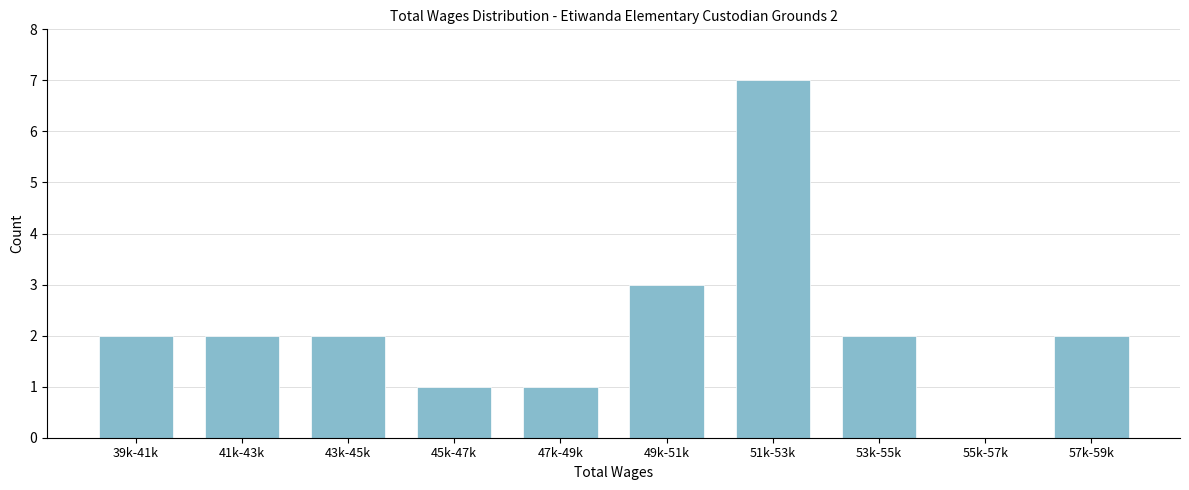

Reading right to left, transcribe all the data shown in this chart.

57k-59k=2	55k-57k=0	53k-55k=2	51k-53k=7	49k-51k=3	47k-49k=1	45k-47k=1	43k-45k=2	41k-43k=2	39k-41k=2